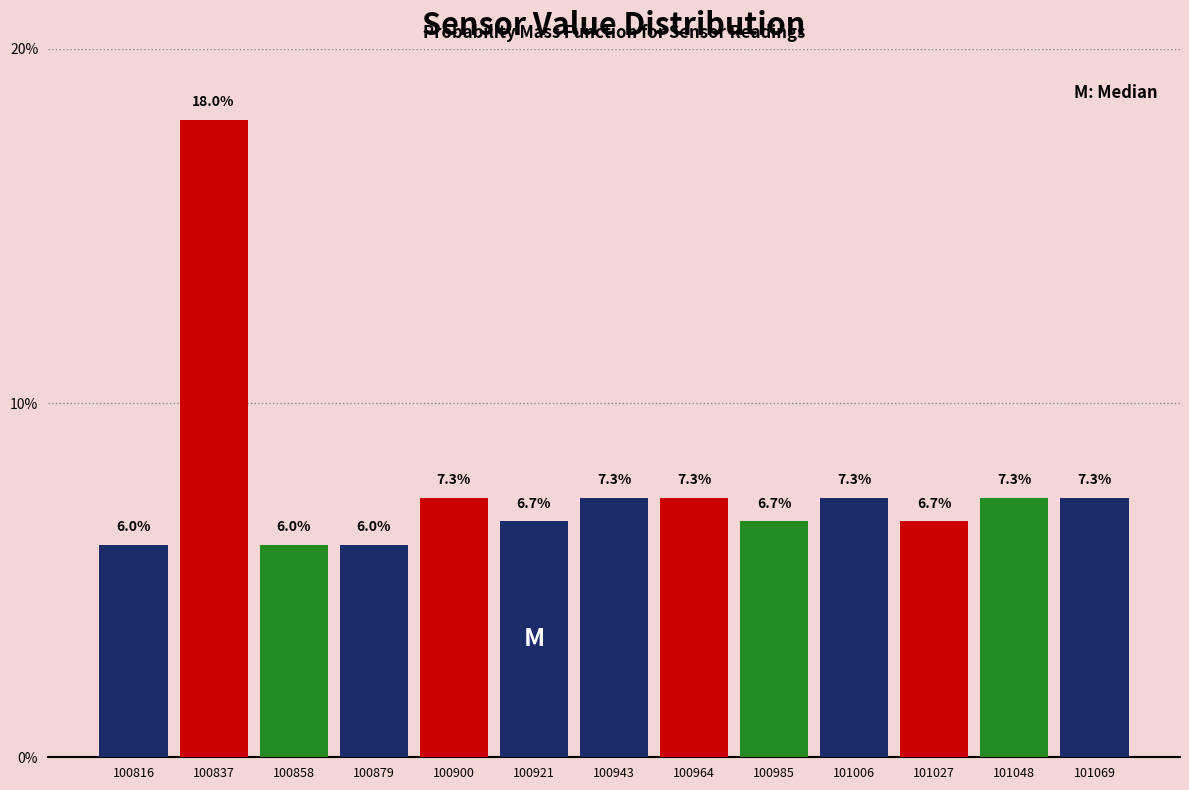

Which range on the x-axis has the tallest bar?

100825 to 100845